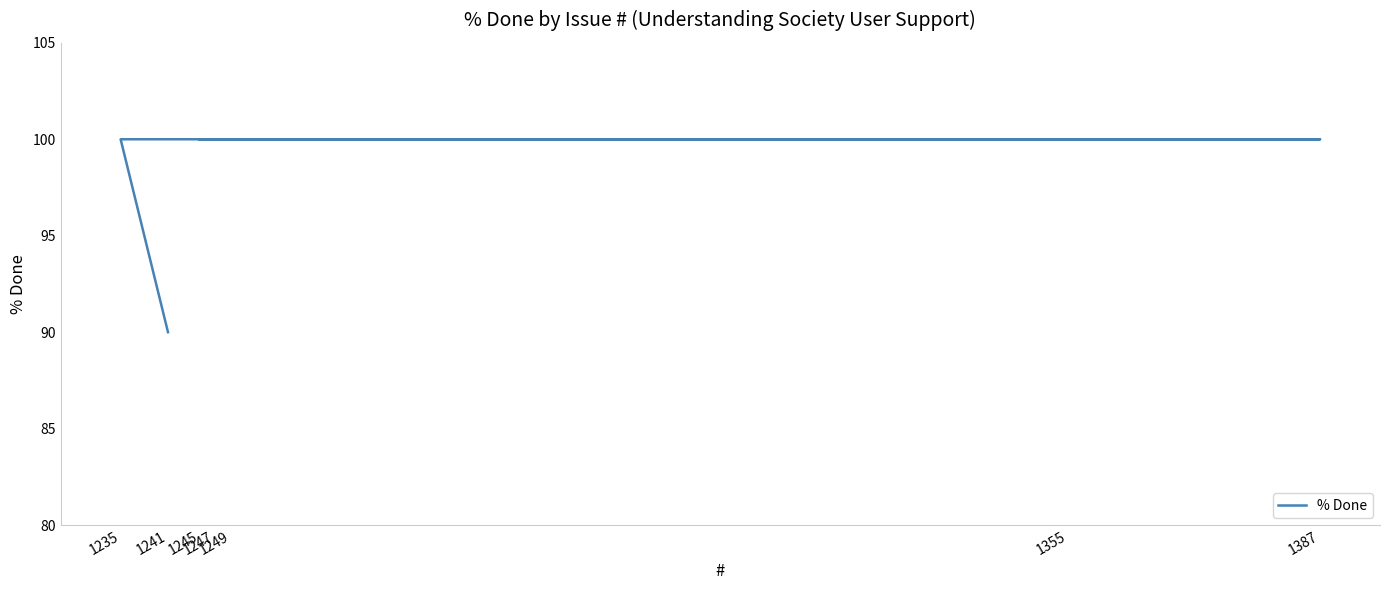

The chart shows a value of 43 at 1355. True or false?

False